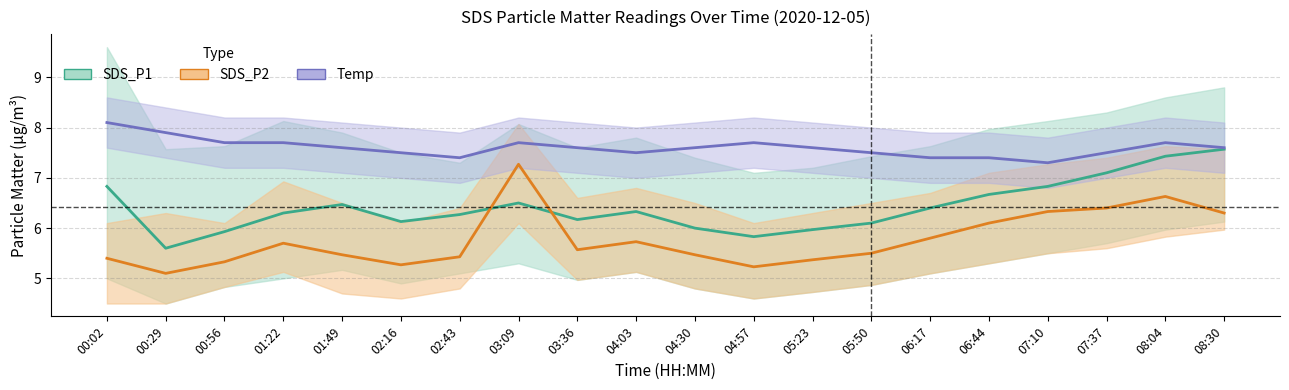

What is the total value across all series at 05:50?

19.1